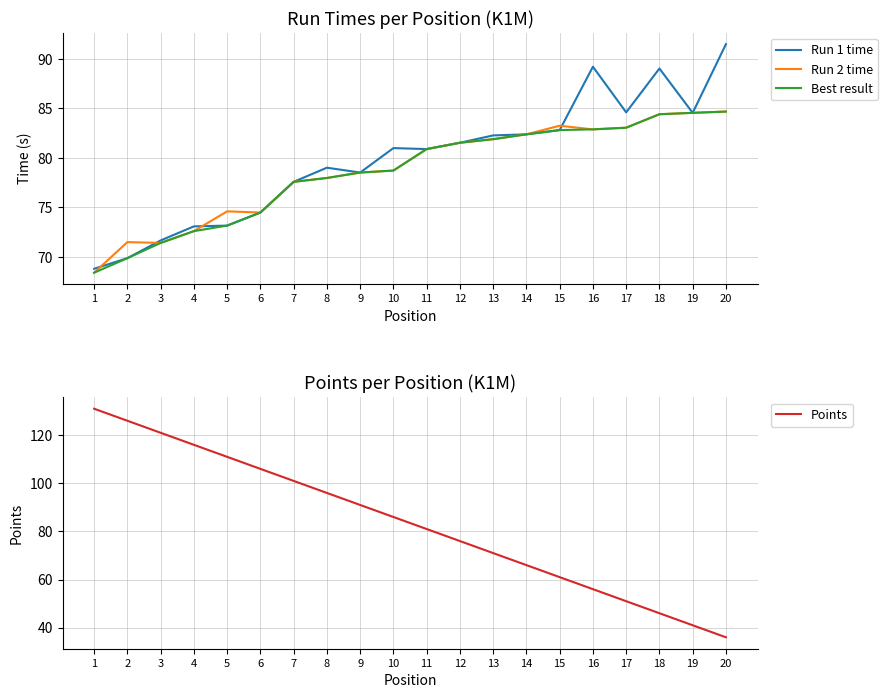

What is the difference between the second highest and minimum values in the Points series?

90